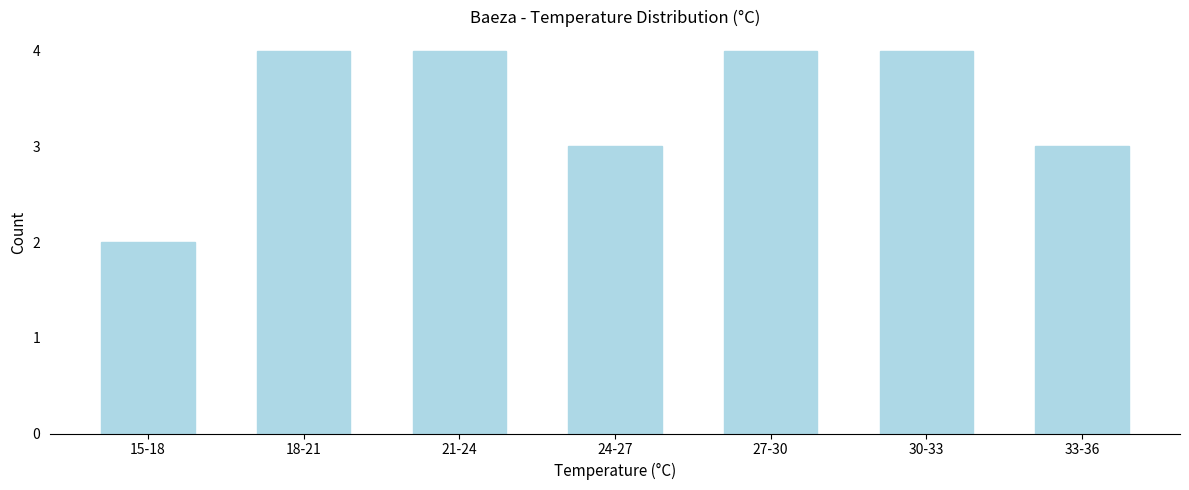

Reading right to left, transcribe all the data shown in this chart.

3	4	4	3	4	4	2